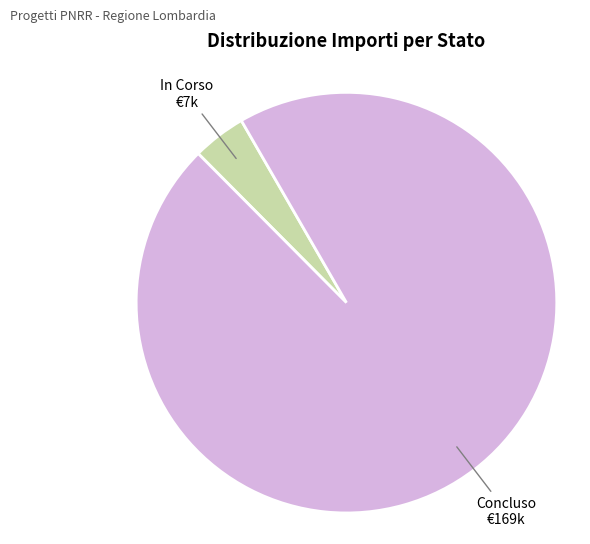

What is the largest slice in the pie chart?

Concluso